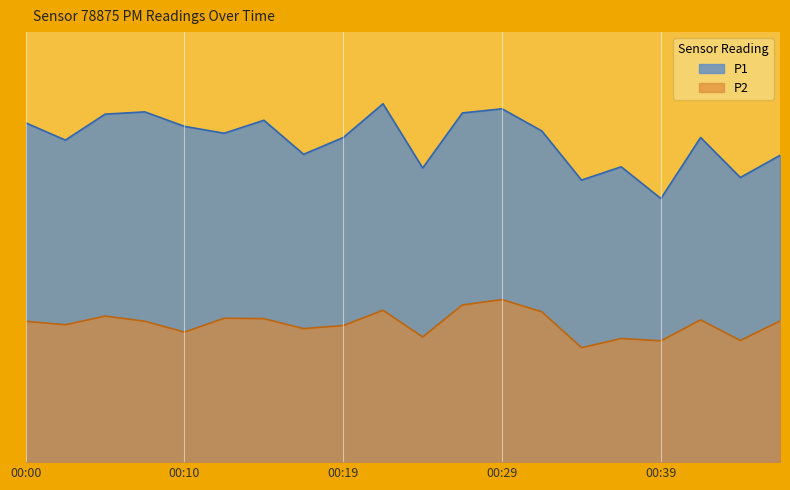

What is the difference between the maximum and minimum values in the P1 series?

6.2